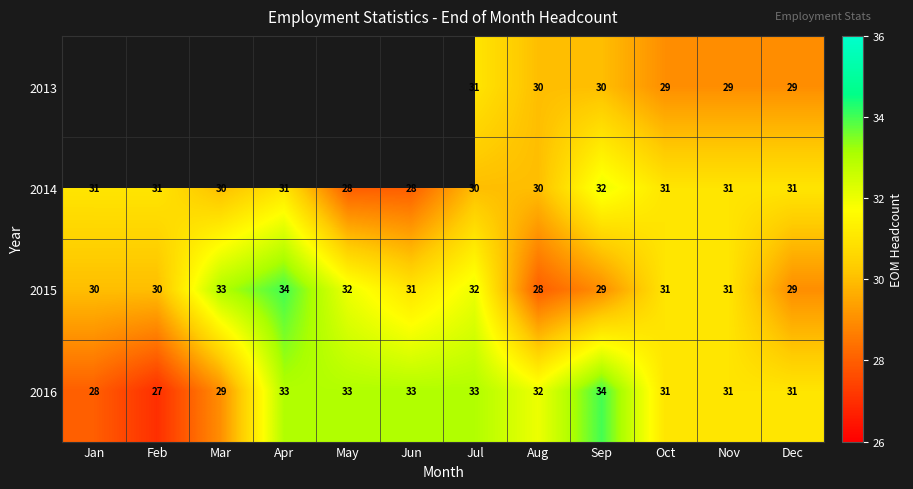

Is the value of 2016 at Sep greater than the value of 2014 at Apr?

Yes